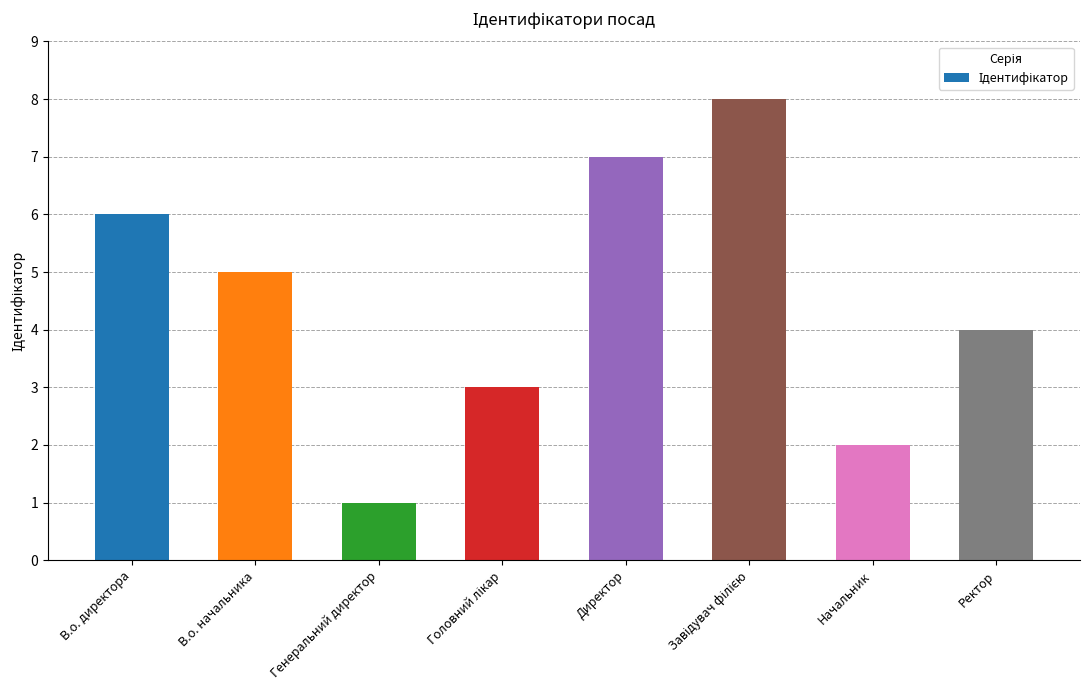

What is the difference between the values at В.о. начальника and Генеральний директор?

4